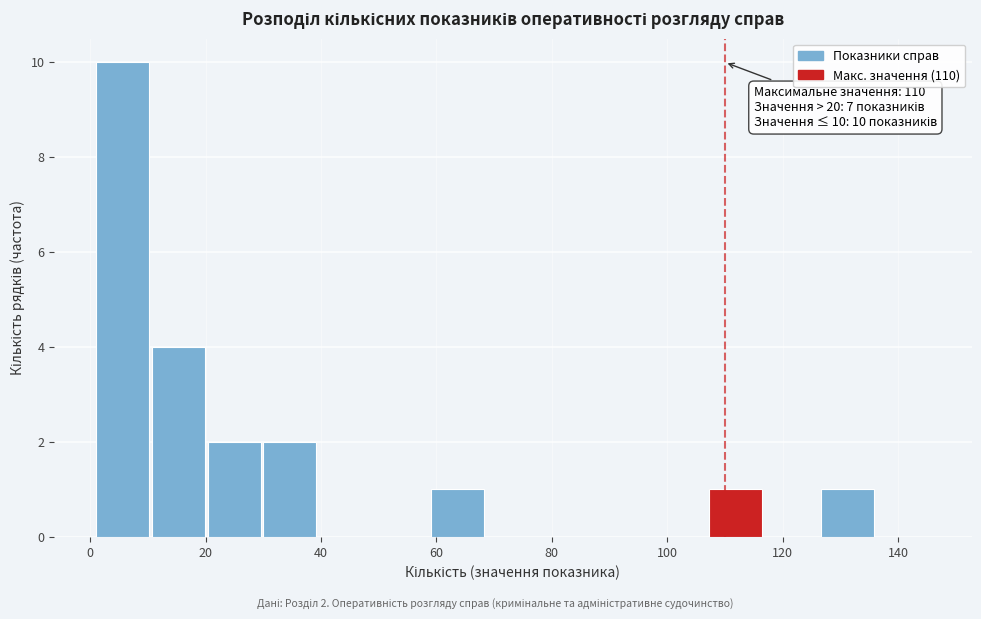

Which range on the x-axis has the tallest bar?

2 to 10